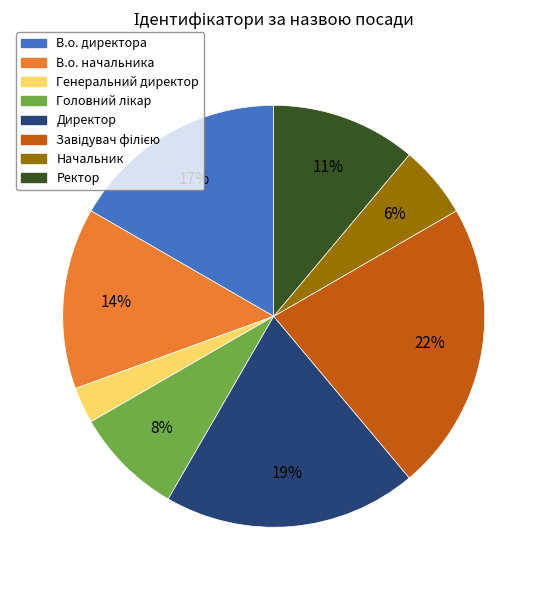

How many segments does this pie chart have?

8